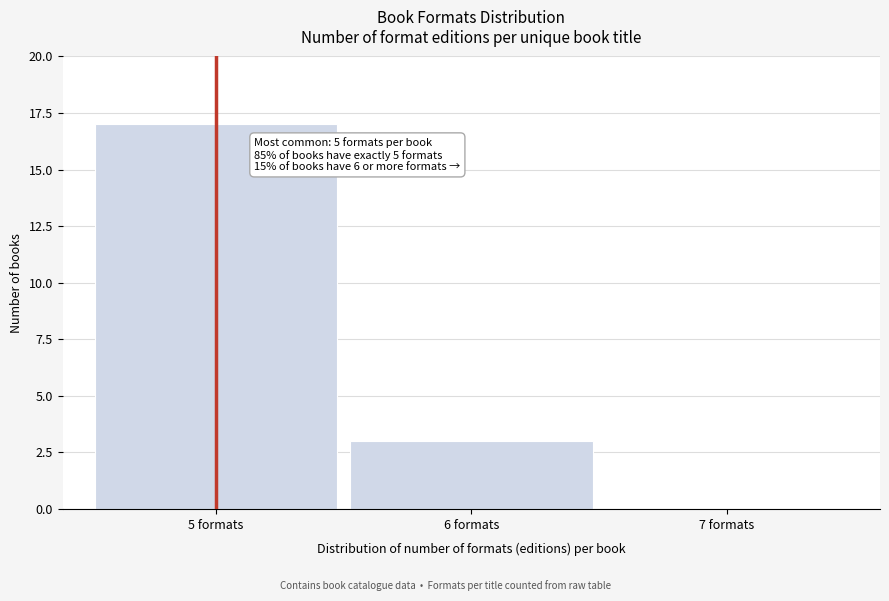

Which range on the x-axis has the tallest bar?

4.5 to 5.5